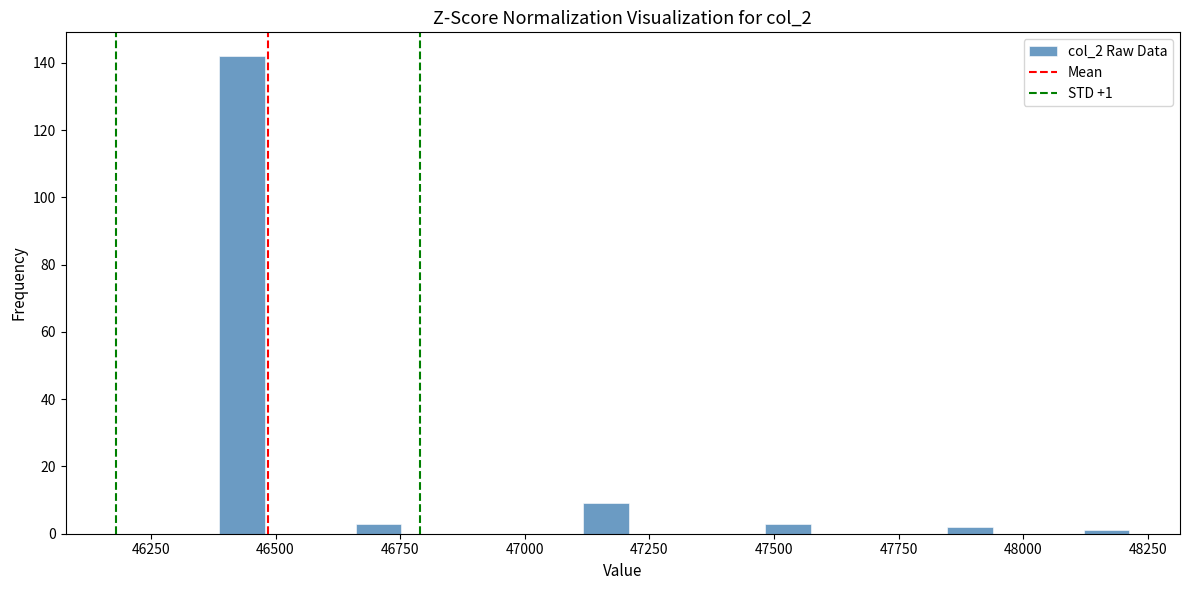

Around what value on the x-axis is the tallest bar? Give the approximate position of its centre, as read against the axis.

46450